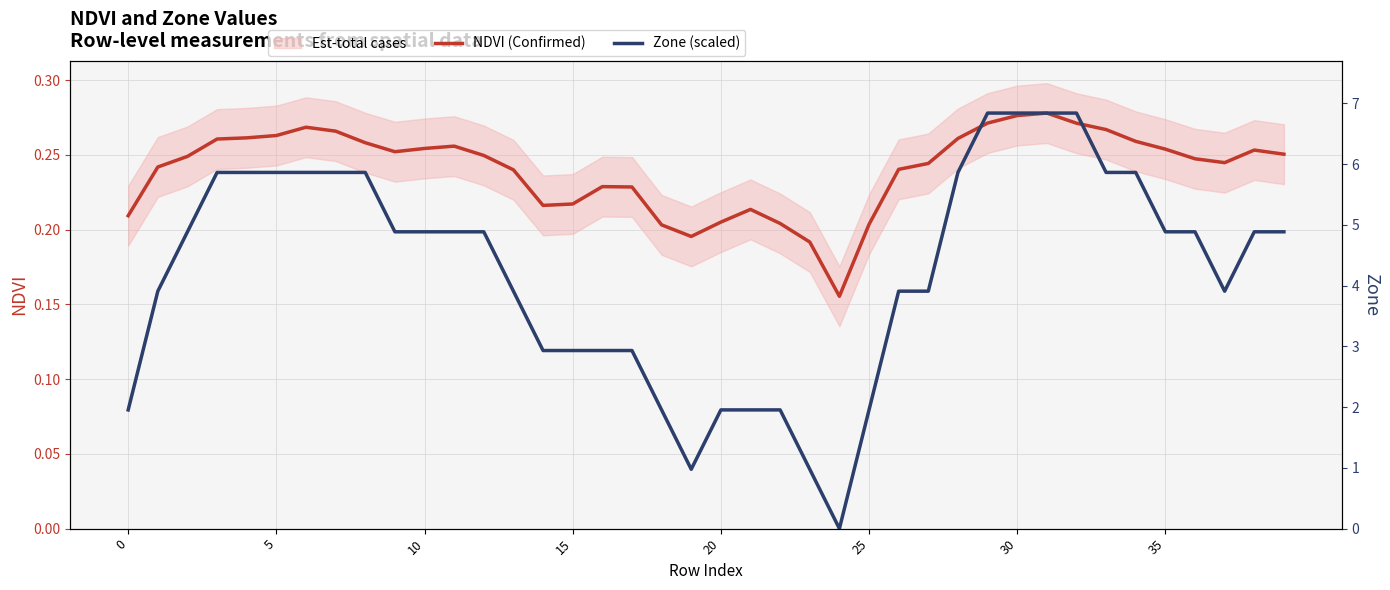

What is the label of the 23rd point from the left?

22